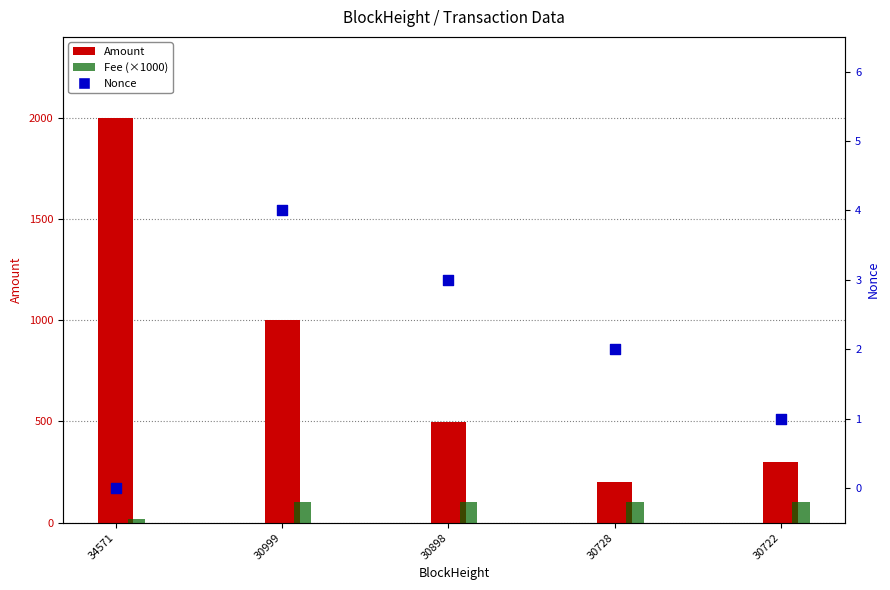

What is the total value across all series at 30898?

602.8